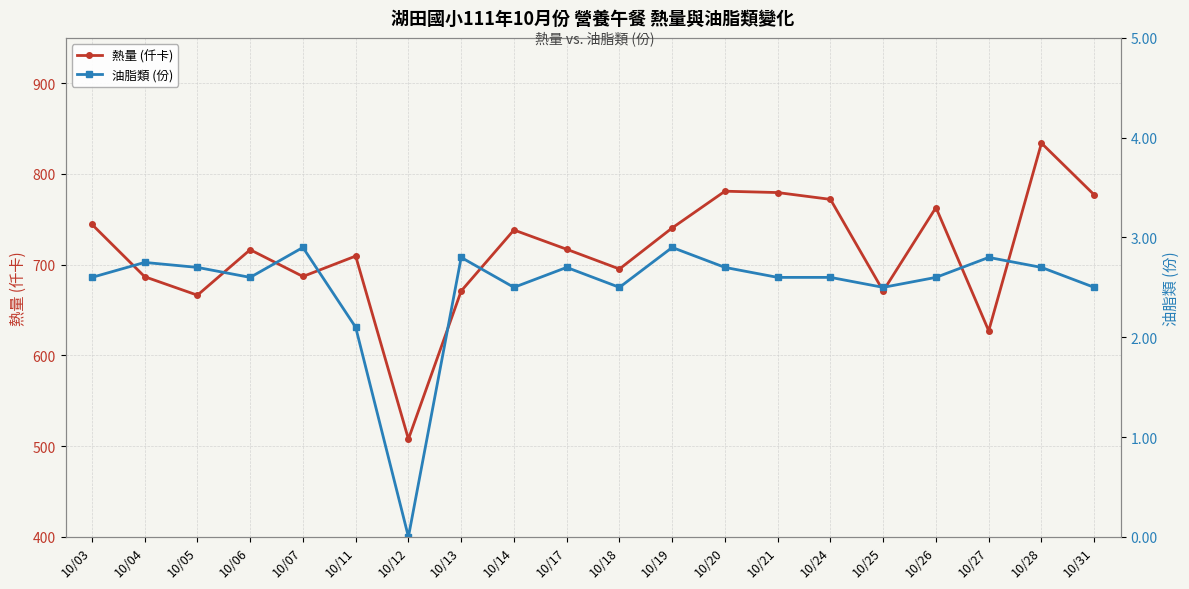

True or false: 油脂類 (份) and 熱量 (仟卡) cross at least once.

False